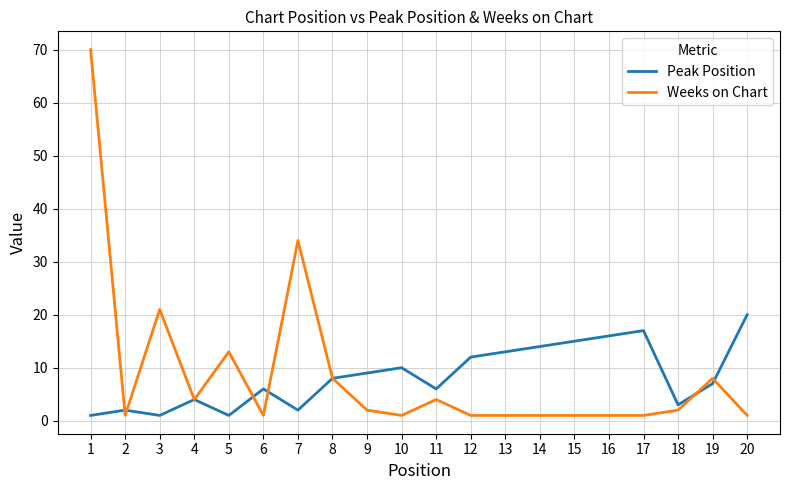

Which series has the widest spread of values?

Weeks on Chart